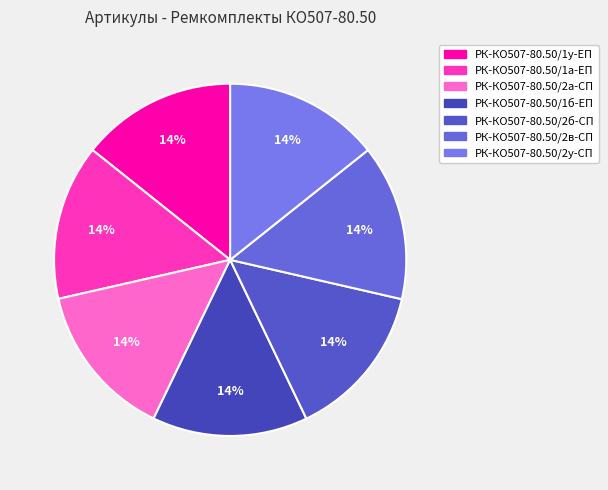

How many slices are in this pie chart?

7